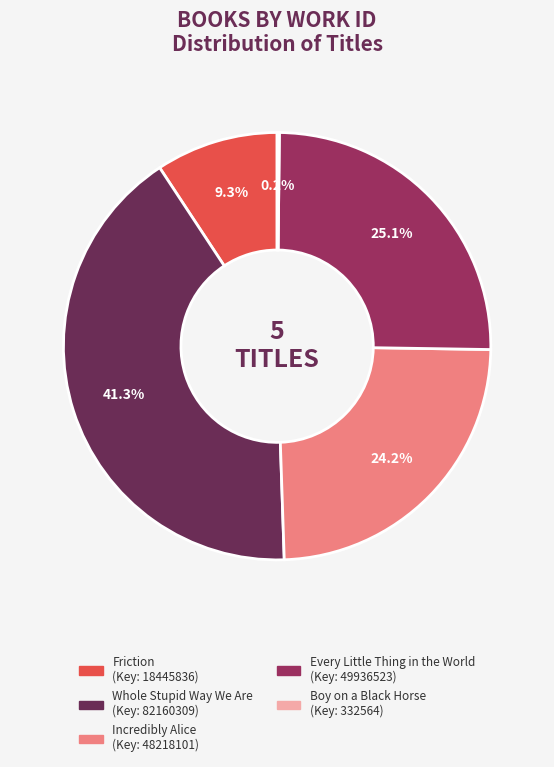

What is the largest slice in the pie chart?

Whole Stupid Way We Are